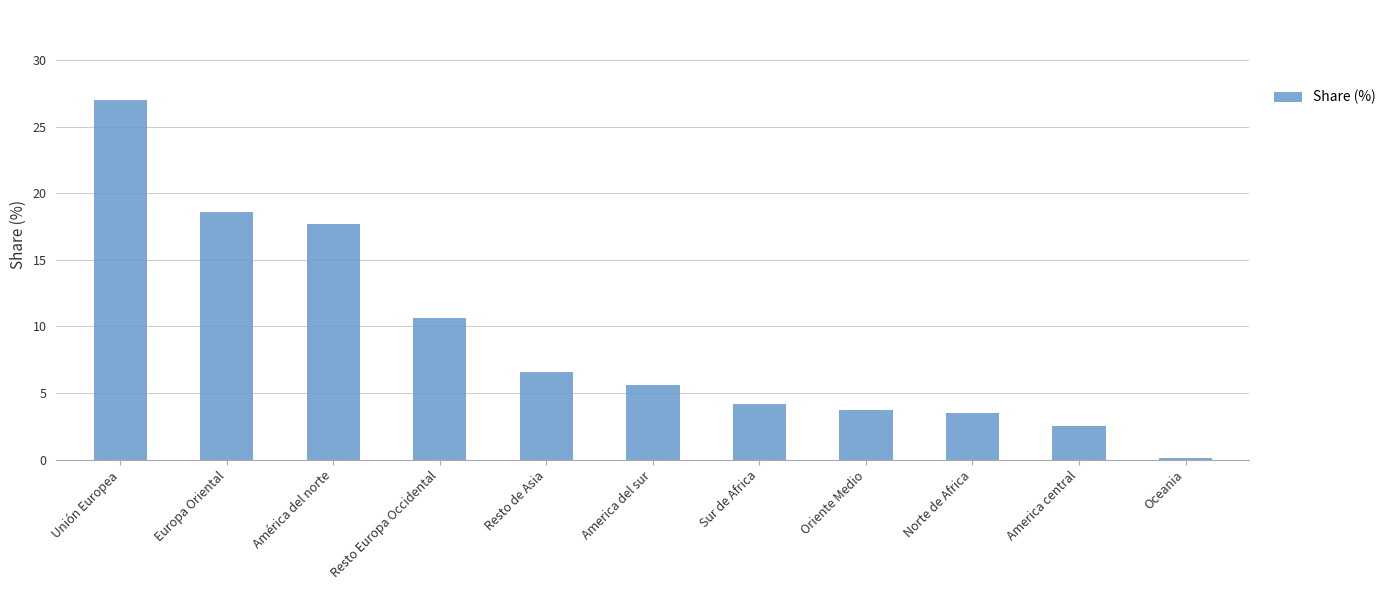

Is it true that the value at Unión Europea is 27.0?

True